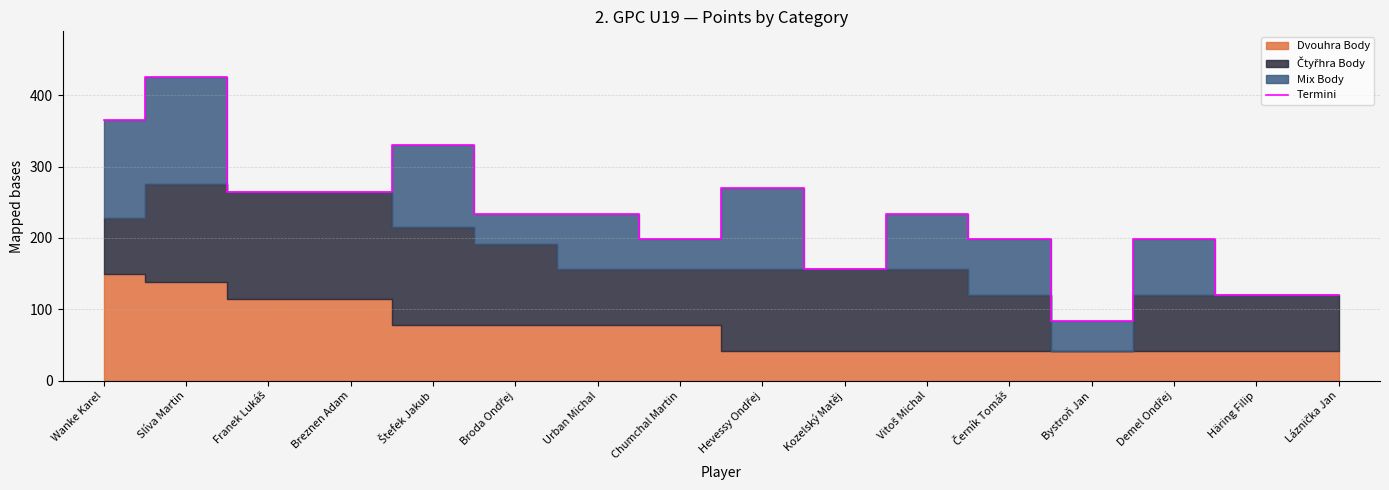

Reading left to right, transcribe all the data shown in this chart.

Wanke Karel=366	Slíva Martin=426	Franek Lukáš=264	Breznen Adam=264	Štefek Jakub=330	Broda Ondřej=234	Urban Michal=234	Chumchal Martin=198	Hevessy Ondřej=270	Kozelský Matěj=156	Vitoš Michal=234	Černík Tomáš=198	Bystroň Jan=84	Demel Ondřej=198	Häring Filip=120	Láznička Jan=120